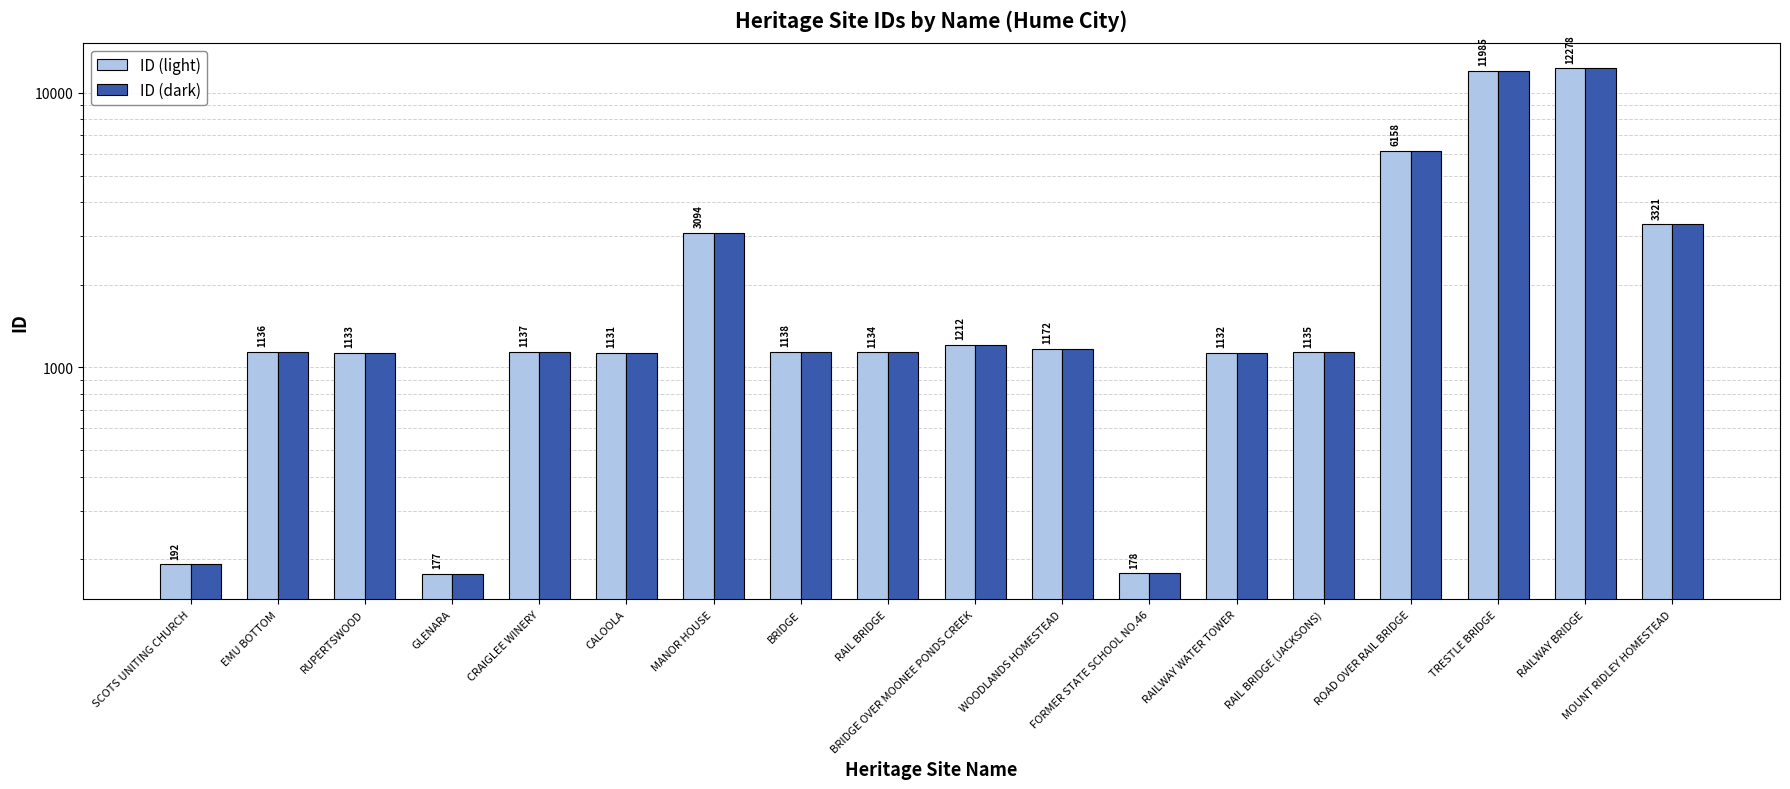

Where is ID (dark) nearest to the value 6227?

ROAD OVER RAIL BRIDGE